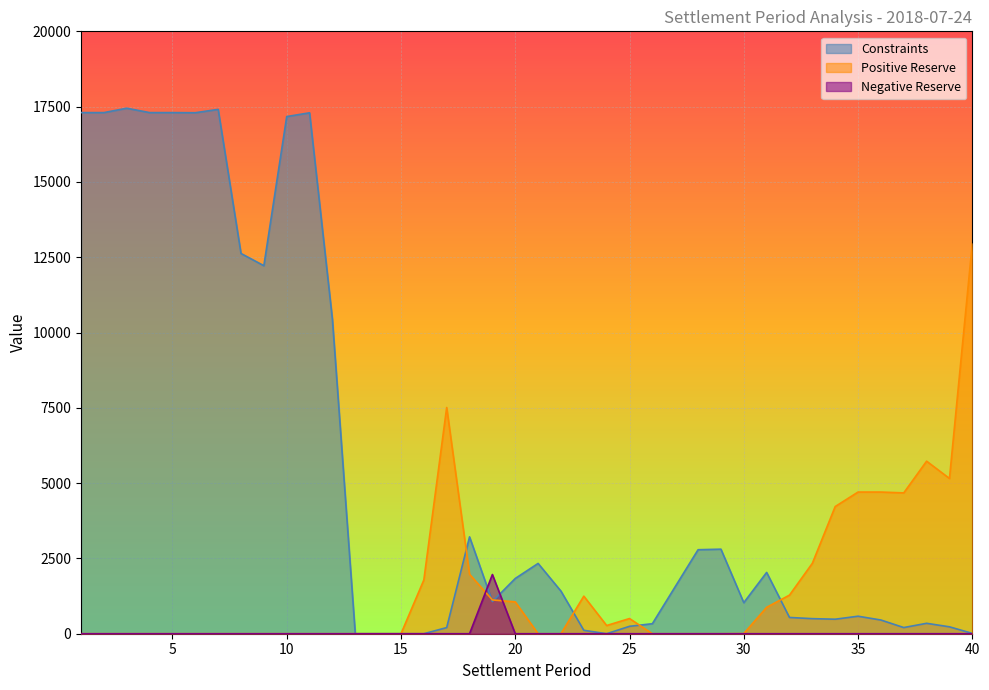

What is the value of the Constraints point at the 34th from the left?

482.0